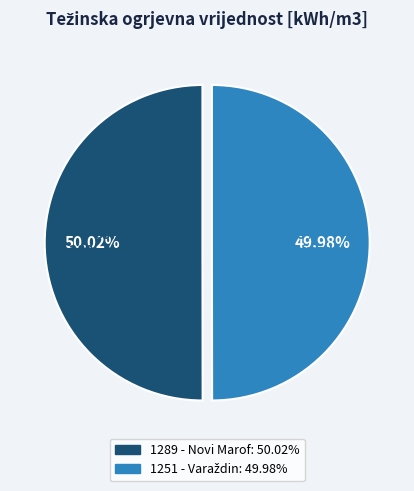

Is it true that 1251 - Varaždin is 50% of the pie?

True